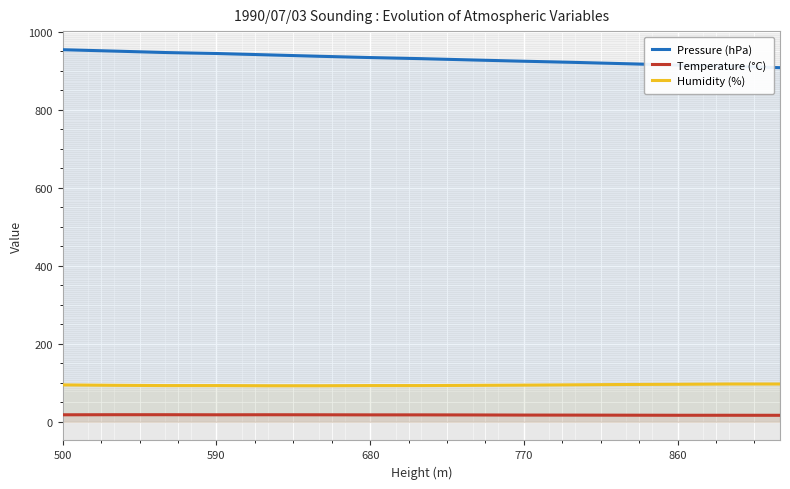

What is the minimum value for Humidity (%)?

92.5